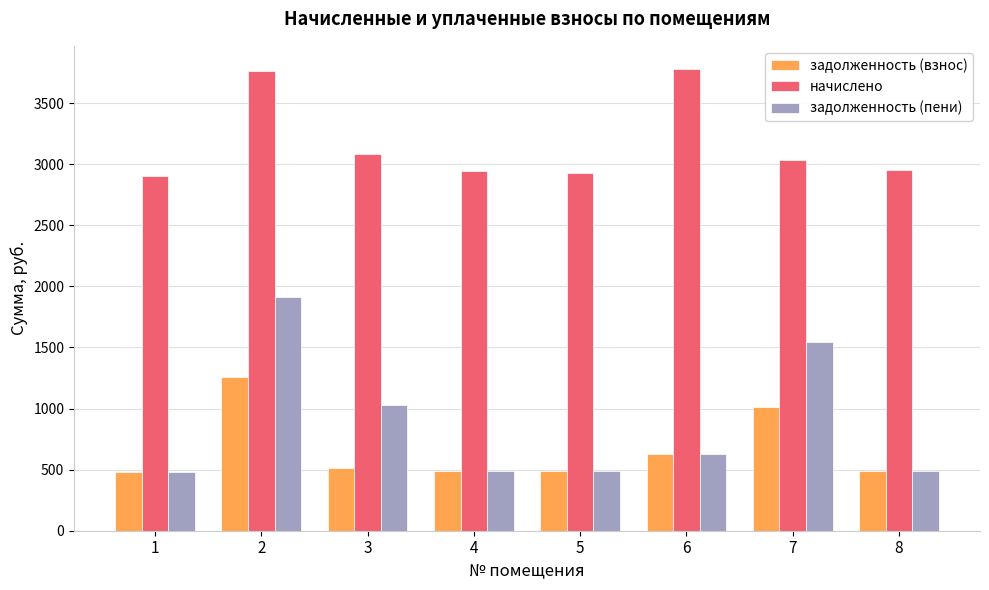

What is the average value of the задолженность (взнос) series?

671.7